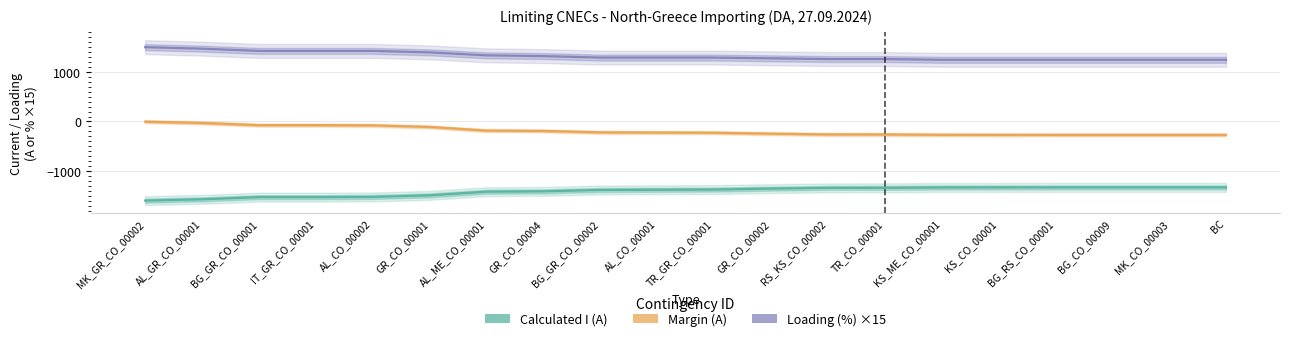

What is the sum of all Calculated I (A) values?

-28214